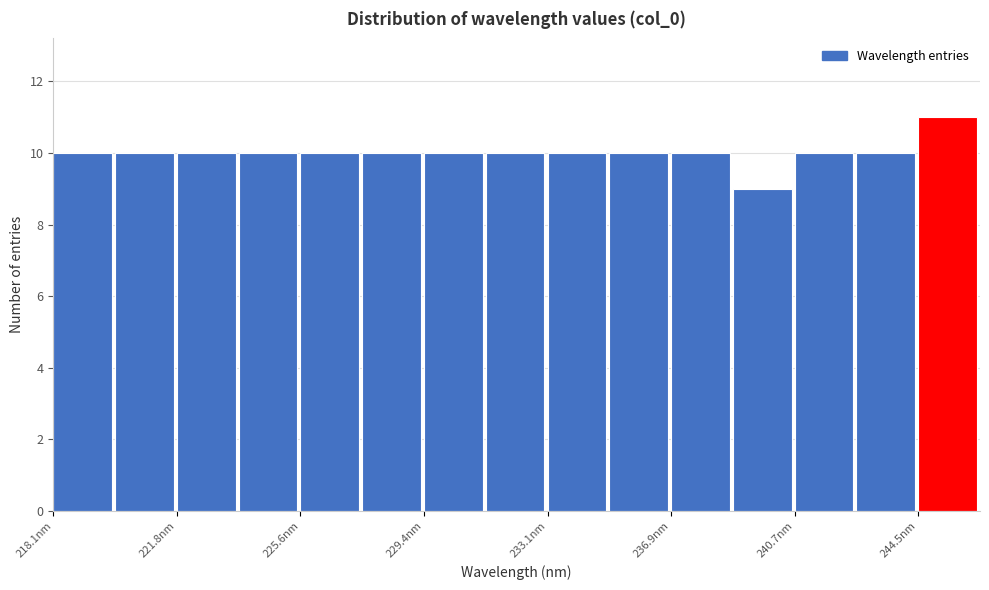

Read against the x-axis, roughly where is the centre of the tallest bar?

245.5